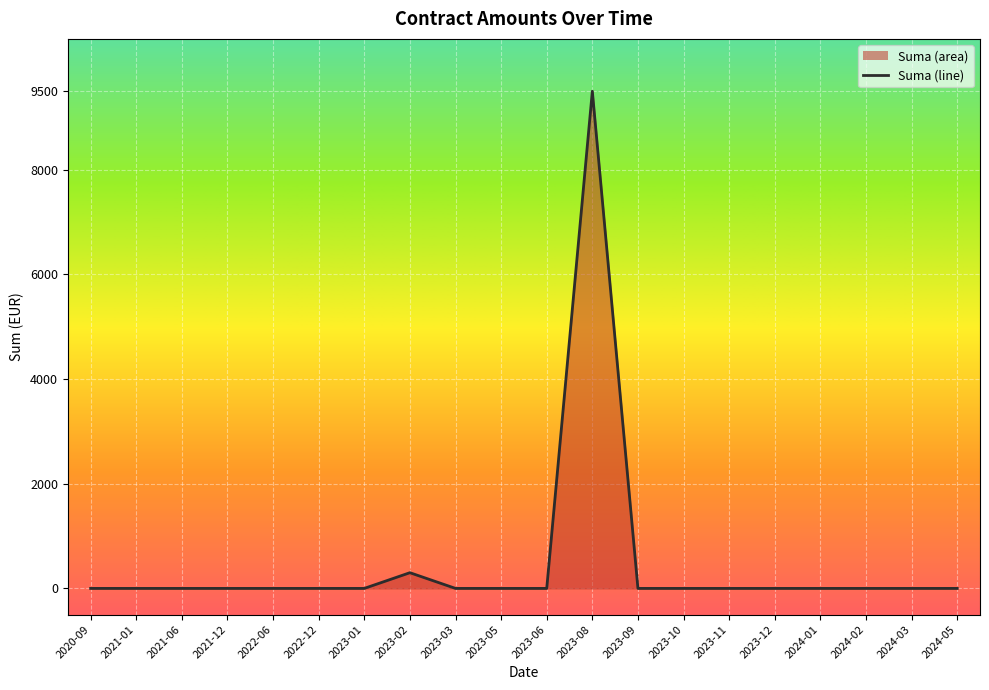

True or false: the data shows -5893 at 2023-12.

False